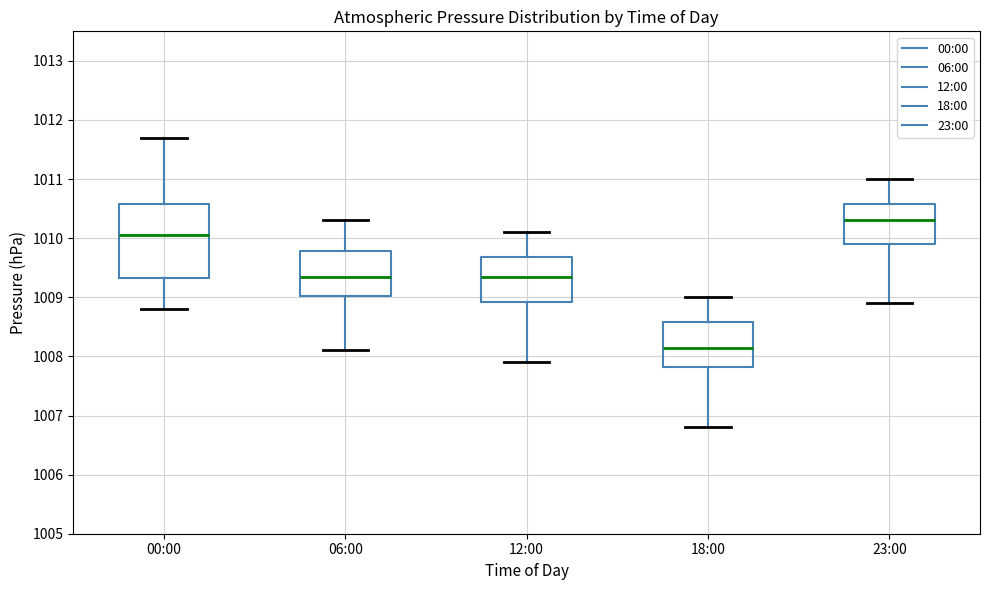

Reading left to right, transcribe this box plot: for each box, give where its median line is, the range the box spans, and where its two whiskers end, as read against the y-axis. The values are not printed on the chart, so give them approximately, as read against the axis.

00:00: median 1010.1, box 1009.3 to 1010.6, whiskers 1008.8 to 1011.7
06:00: median 1009.4, box 1009.0 to 1009.8, whiskers 1008.1 to 1010.3
12:00: median 1009.4, box 1008.9 to 1009.7, whiskers 1007.9 to 1010.1
18:00: median 1008.2, box 1007.8 to 1008.6, whiskers 1006.8 to 1009.0
23:00: median 1010.3, box 1009.9 to 1010.6, whiskers 1008.9 to 1011.0